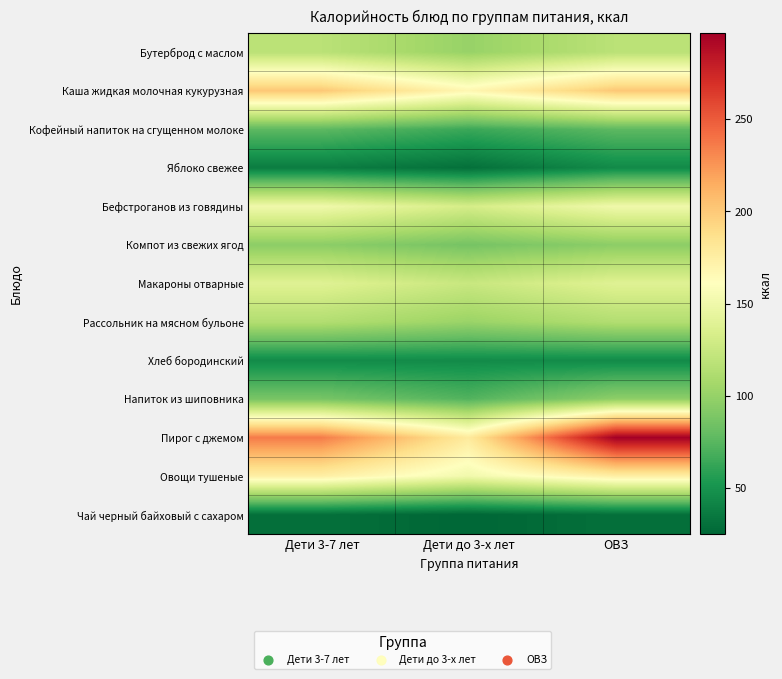

Count the number of categories in the chart.

3